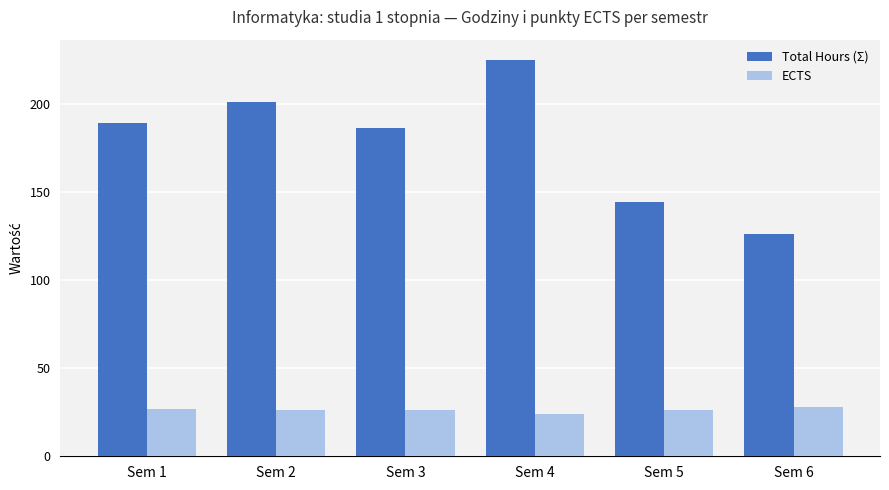

Count the ECTS values in the range 26 to 27.

4